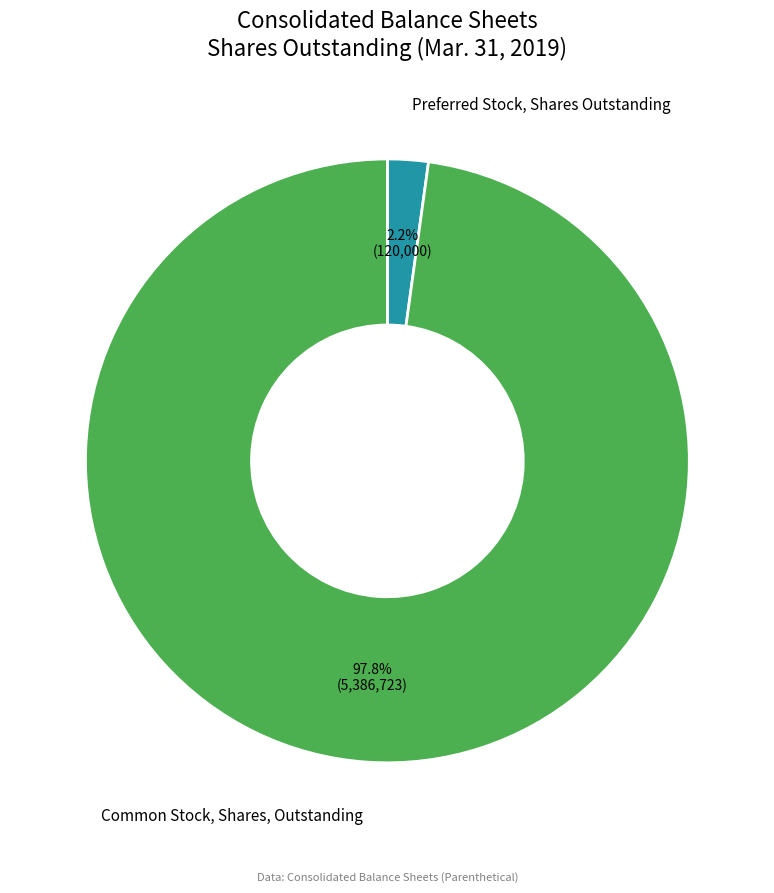

What percentage is the Common Stock, Shares, Outstanding slice, to the nearest percent?

98%